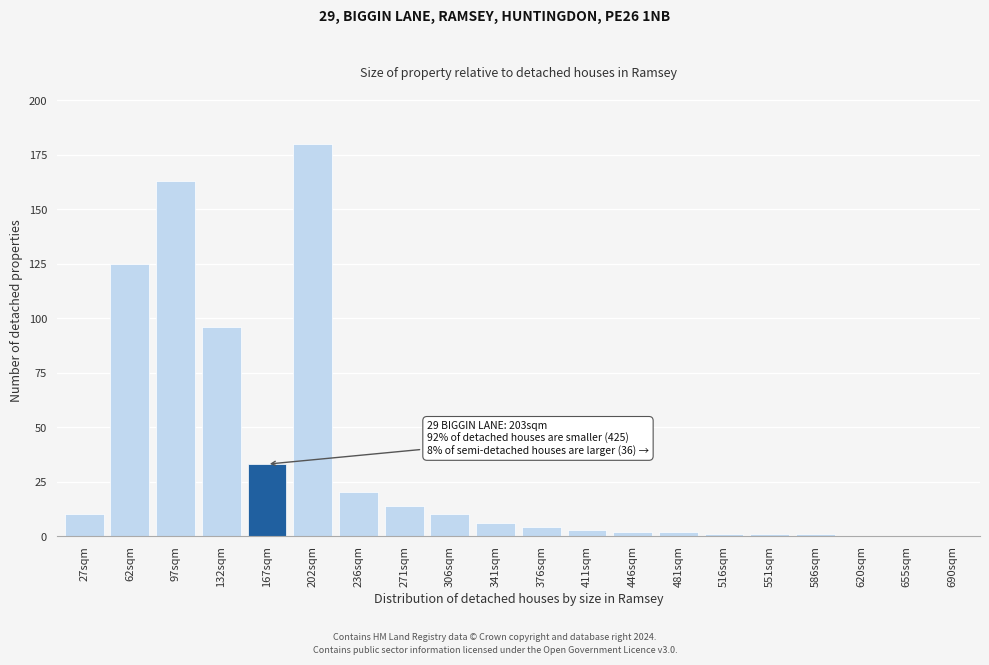

Reading left to right, list all the values displayed in this chart.

27sqm=10	62sqm=125	97sqm=163	132sqm=96	167sqm=33	202sqm=180	236sqm=20	271sqm=14	306sqm=10	341sqm=6	376sqm=4	411sqm=3	446sqm=2	481sqm=2	516sqm=1	551sqm=1	586sqm=1	620sqm=0	655sqm=0	690sqm=0